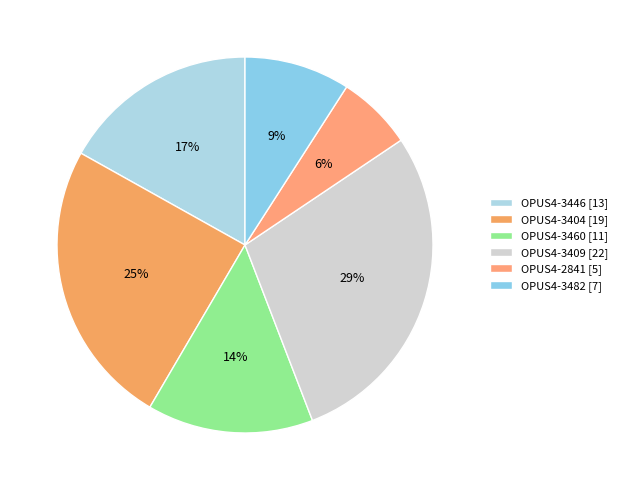

Is there any slice that represents more than half of the pie?

No